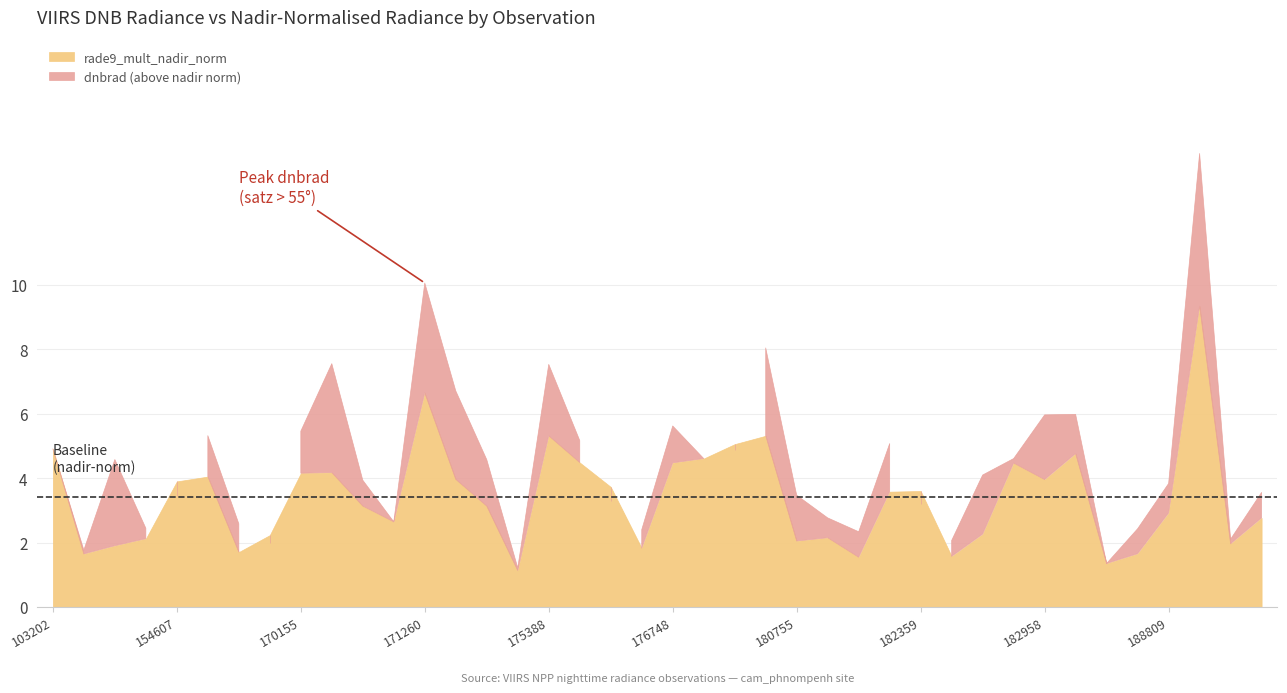

List the series in order of their overall mean, highest first.

dnbrad, rade9_mult_nadir_norm